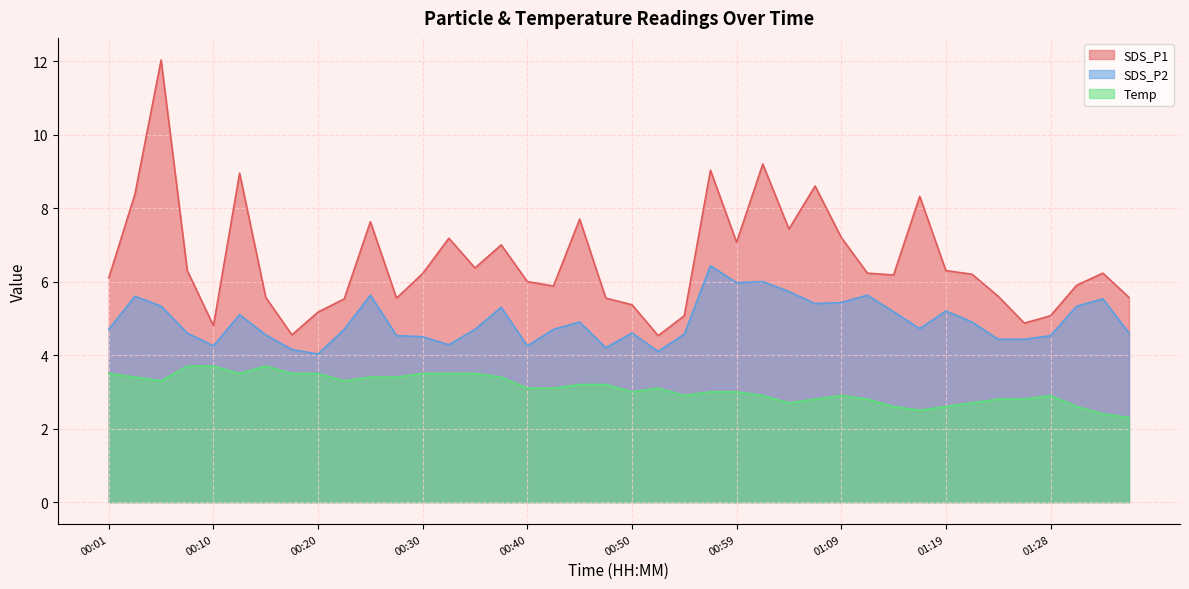

Reading left to right, transcribe all the data shown in this chart.

SDS_P1: 00:01=6.1	00:03=8.4	00:05=12.0	00:08=6.3	00:10=4.8	00:13=8.9	00:15=5.6	00:18=4.5	00:20=5.2	00:23=5.5	00:25=7.6	00:28=5.5	00:30=6.2	00:32=7.2	00:35=6.4	00:37=7.0	00:40=6.0	00:42=5.9	00:45=7.7	00:47=5.5	00:50=5.4	00:52=4.5	00:54=5.1	00:57=9.0	00:59=7.1	01:02=9.2	01:04=7.4	01:07=8.6	01:09=7.2	01:11=6.2	01:14=6.2	01:16=8.3	01:19=6.3	01:21=6.2	01:24=5.6	01:26=4.9	01:28=5.1	01:31=5.9	01:33=6.2	01:36=5.6
SDS_P2: 00:01=4.7	00:03=5.6	00:05=5.3	00:08=4.6	00:10=4.2	00:13=5.1	00:15=4.5	00:18=4.2	00:20=4.0	00:23=4.7	00:25=5.6	00:28=4.5	00:30=4.5	00:32=4.3	00:35=4.7	00:37=5.3	00:40=4.2	00:42=4.7	00:45=4.9	00:47=4.2	00:50=4.6	00:52=4.1	00:54=4.6	00:57=6.4	00:59=6.0	01:02=6.0	01:04=5.7	01:07=5.4	01:09=5.4	01:11=5.6	01:14=5.2	01:16=4.7	01:19=5.2	01:21=4.9	01:24=4.4	01:26=4.4	01:28=4.5	01:31=5.3	01:33=5.5	01:36=4.6
Temp: 00:01=3.5	00:03=3.4	00:05=3.3	00:08=3.7	00:10=3.7	00:13=3.5	00:15=3.7	00:18=3.5	00:20=3.5	00:23=3.3	00:25=3.4	00:28=3.4	00:30=3.5	00:32=3.5	00:35=3.5	00:37=3.4	00:40=3.1	00:42=3.1	00:45=3.2	00:47=3.2	00:50=3.0	00:52=3.1	00:54=2.9	00:57=3.0	00:59=3.0	01:02=2.9	01:04=2.7	01:07=2.8	01:09=2.9	01:11=2.8	01:14=2.6	01:16=2.5	01:19=2.6	01:21=2.7	01:24=2.8	01:26=2.8	01:28=2.9	01:31=2.6	01:33=2.4	01:36=2.3